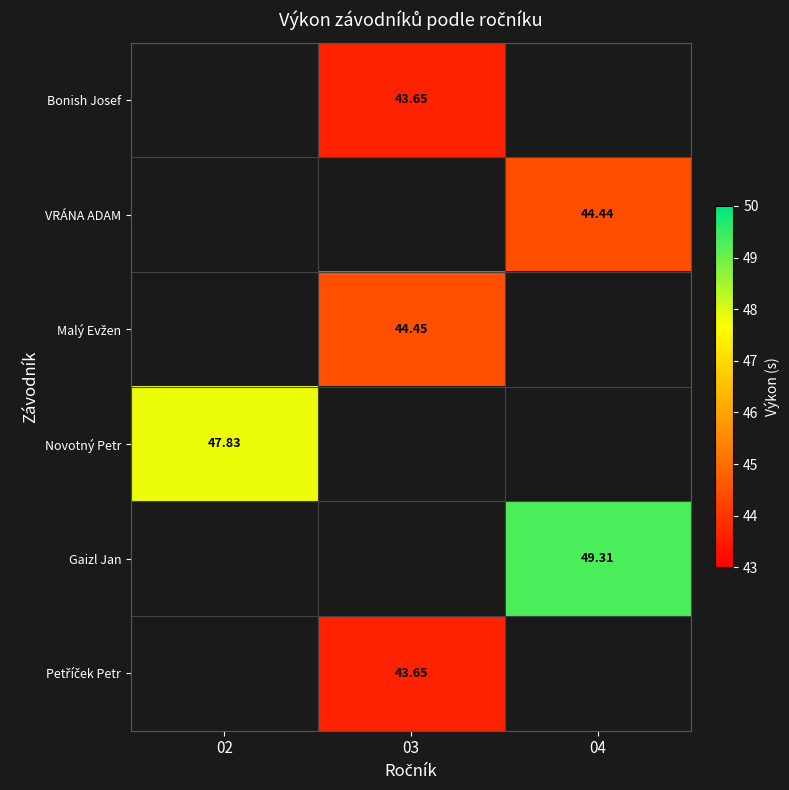

How many series are shown in this chart?

6